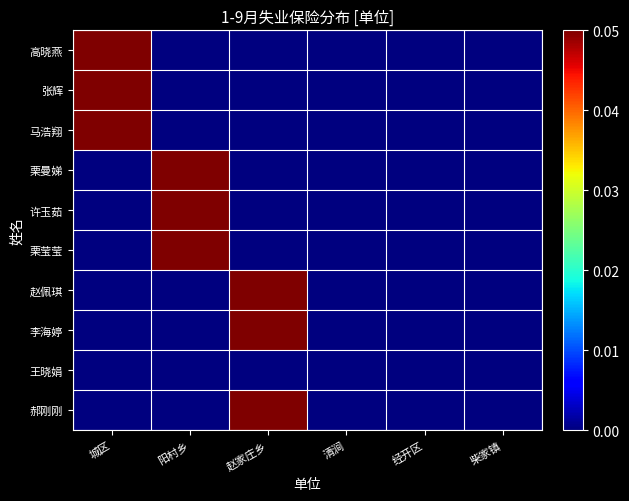

Which series has the largest total across all categories?

高晓燕